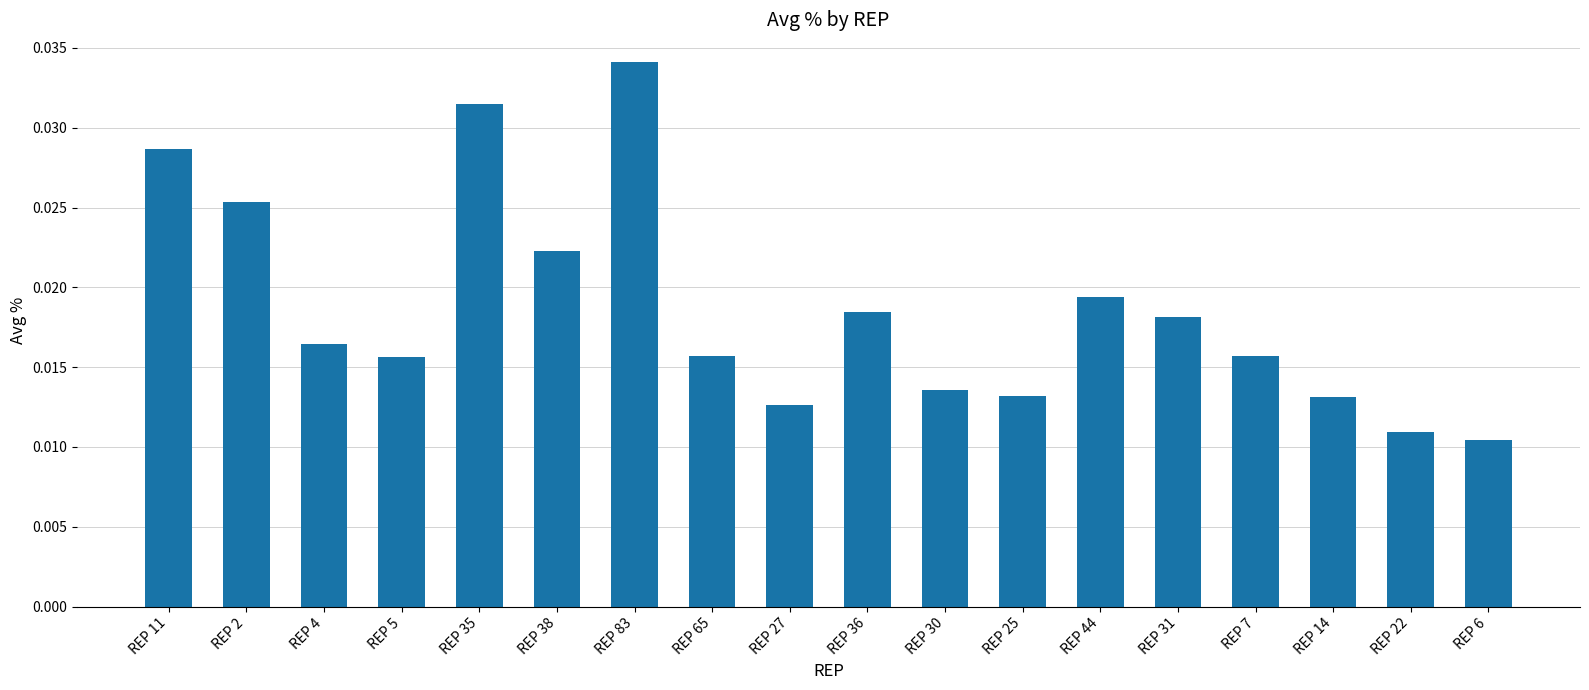

How many categories are shown in the chart?

18